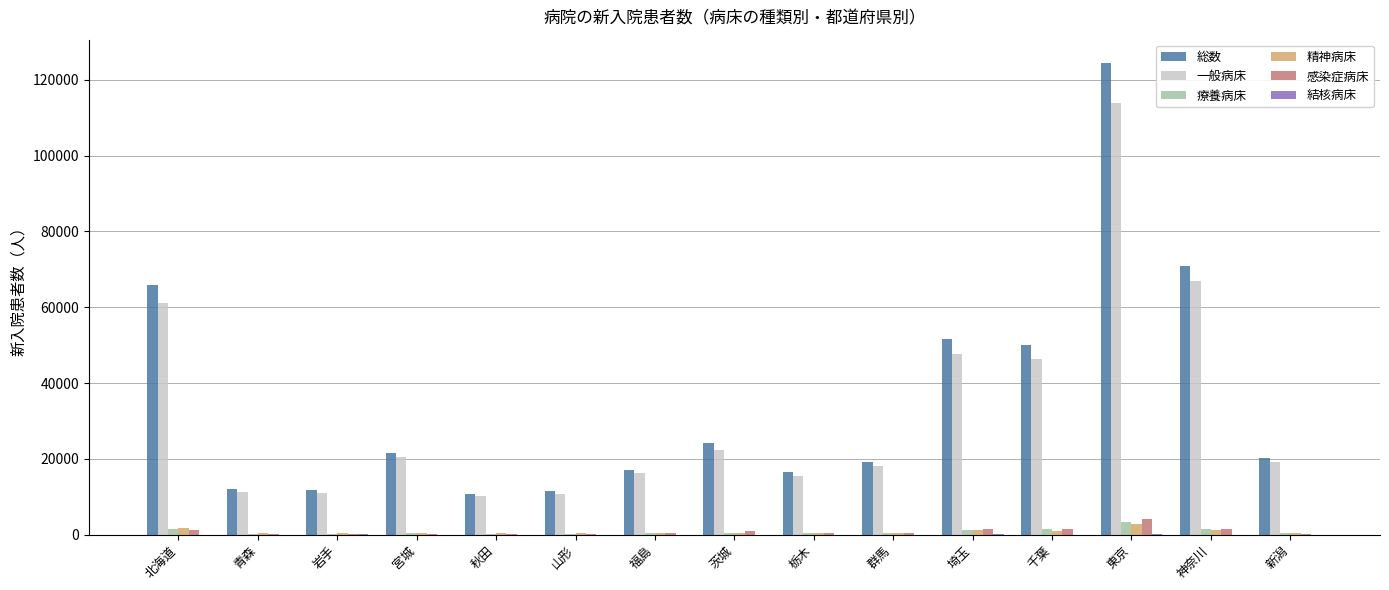

What is the sum of all 精神病床 values?

12230